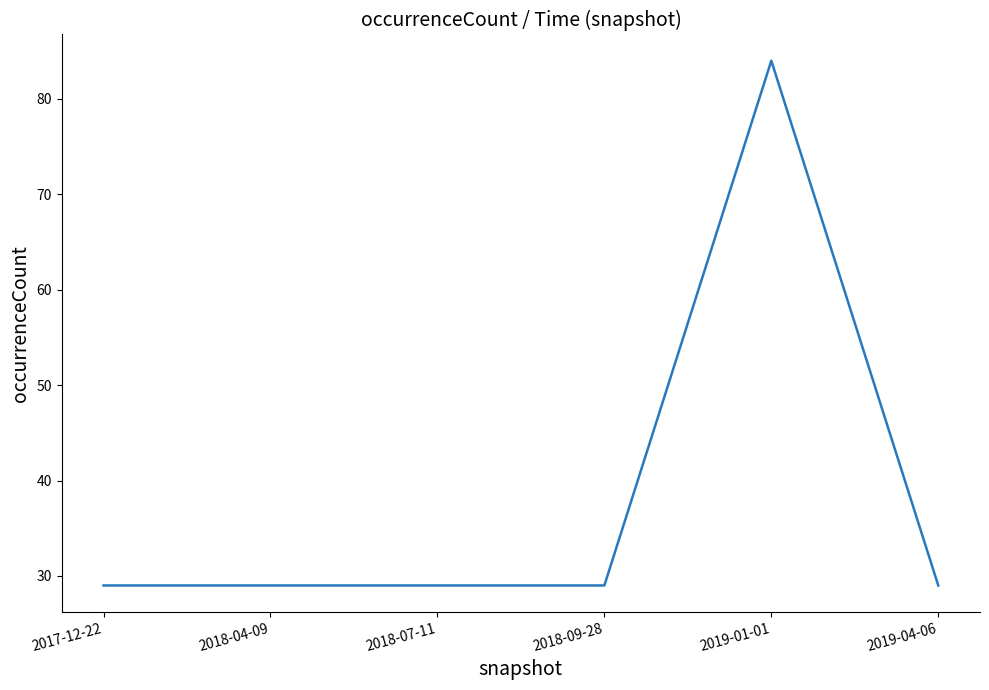

Reading left to right, list all the values displayed in this chart.

29	29	29	29	84	29